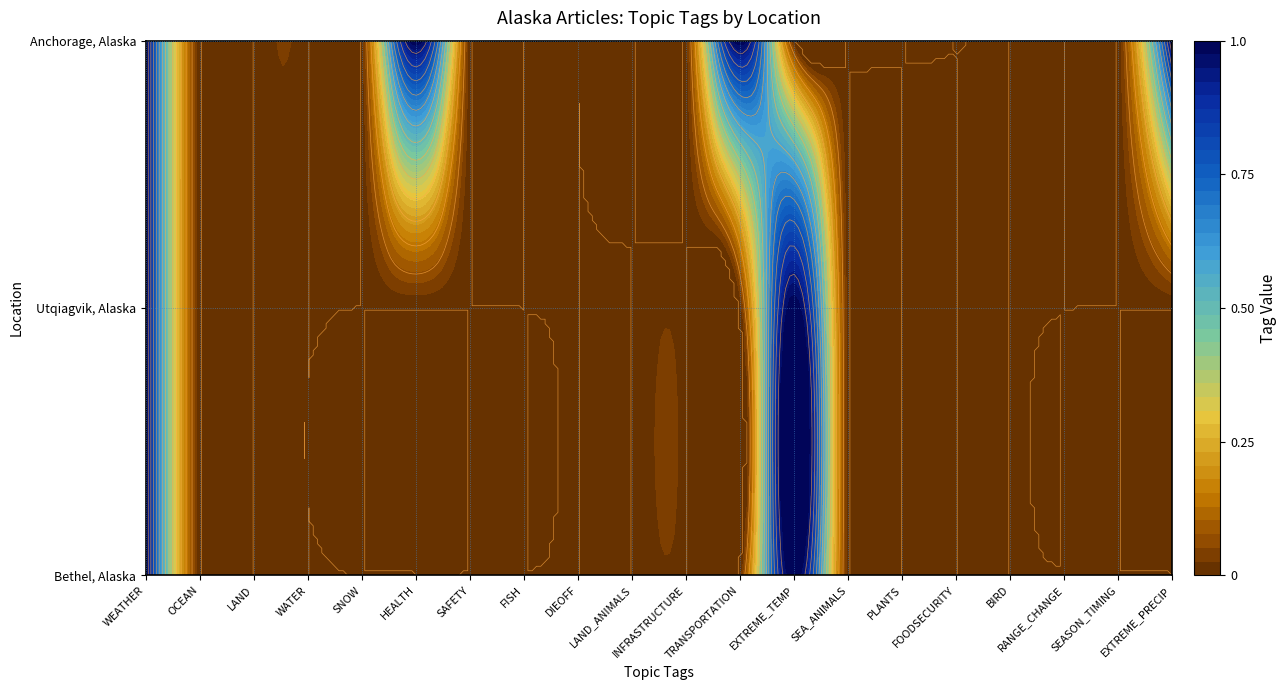

How many categories are shown in the chart?

20